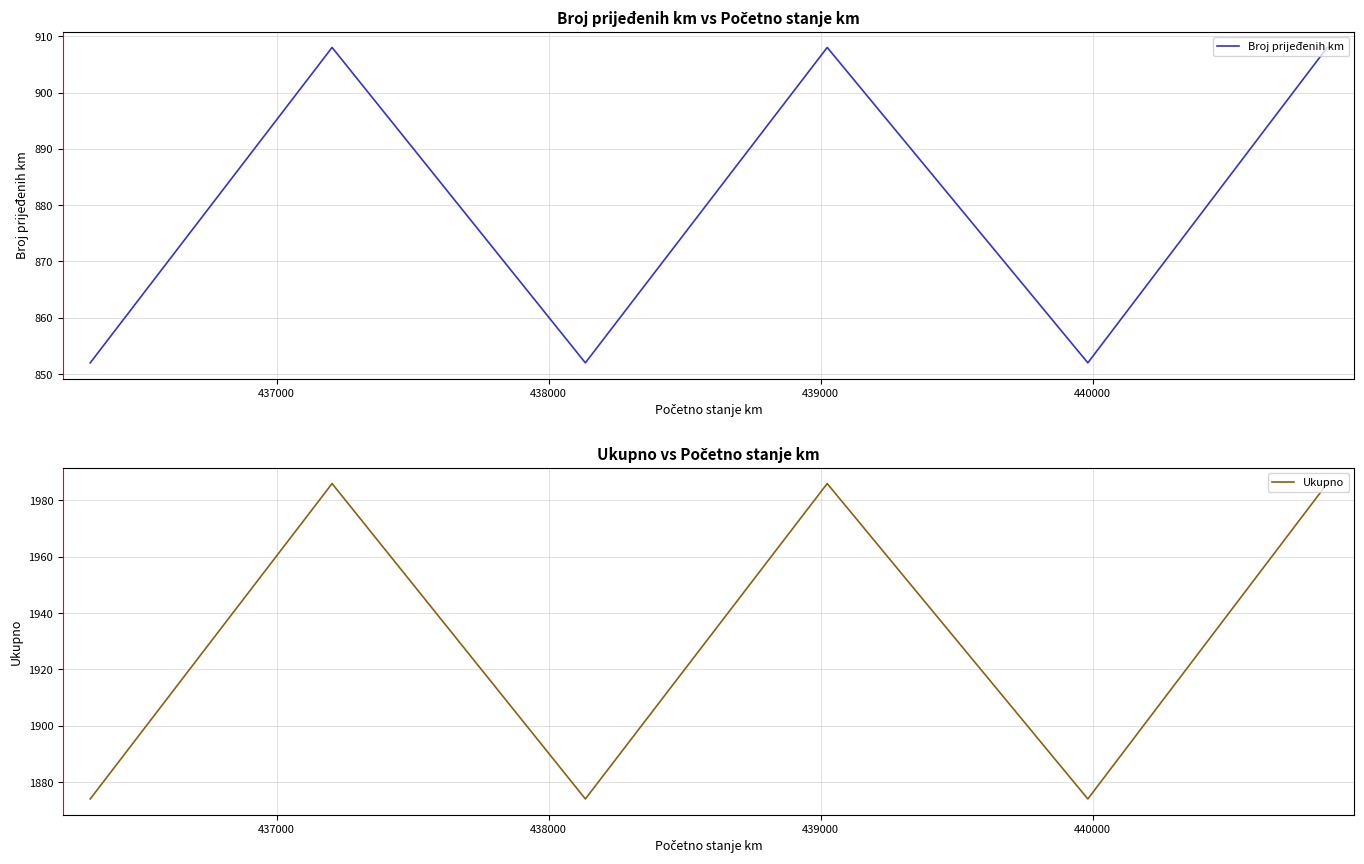

At which label does Ukupno reach its peak?

437000